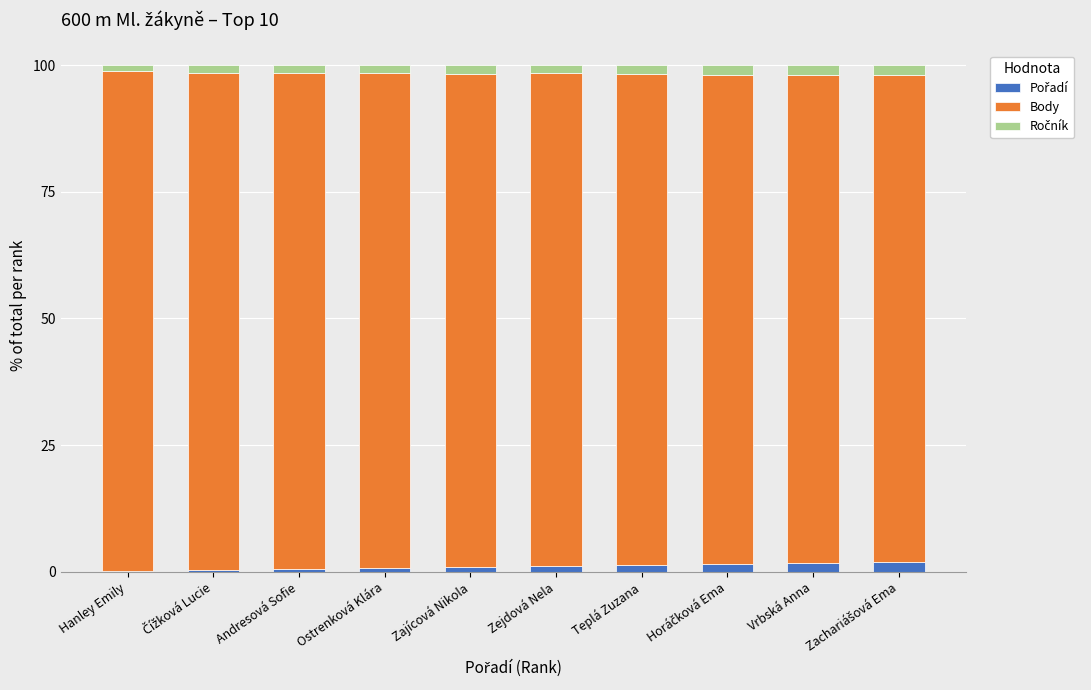

What is the sum of all Pořadí values?

10.2